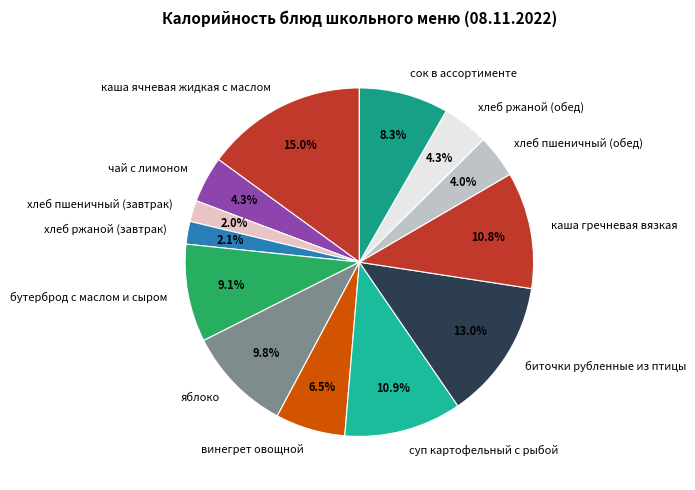

How many slices are in this pie chart?

13